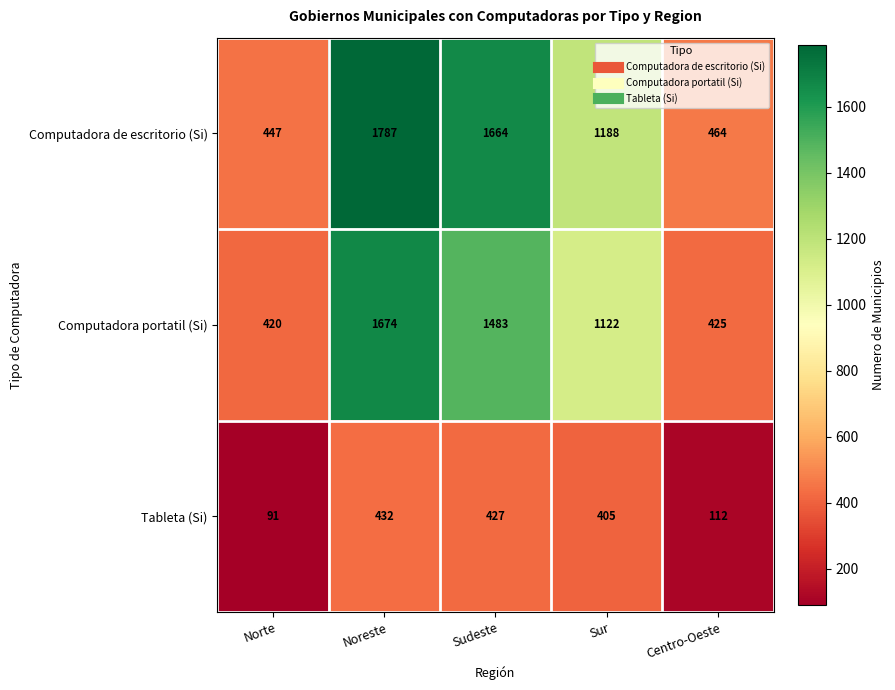

Reading left to right, extract all data points from this chart.

Computadora de escritorio (Si): 447	1787	1664	1188	464
Computadora portatil (Si): 420	1674	1483	1122	425
Tableta (Si): 91	432	427	405	112